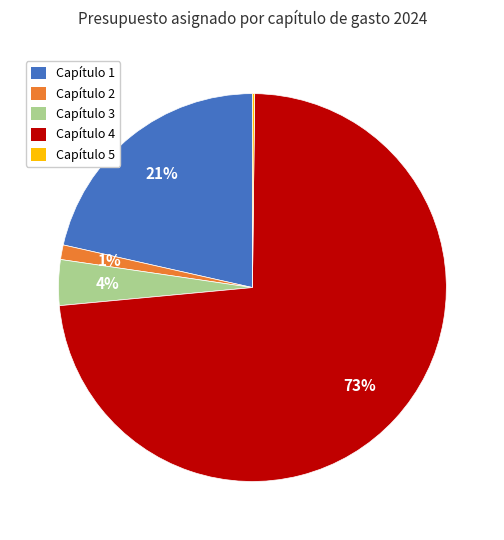

Does Capítulo 4 represent more than half of the total?

Yes